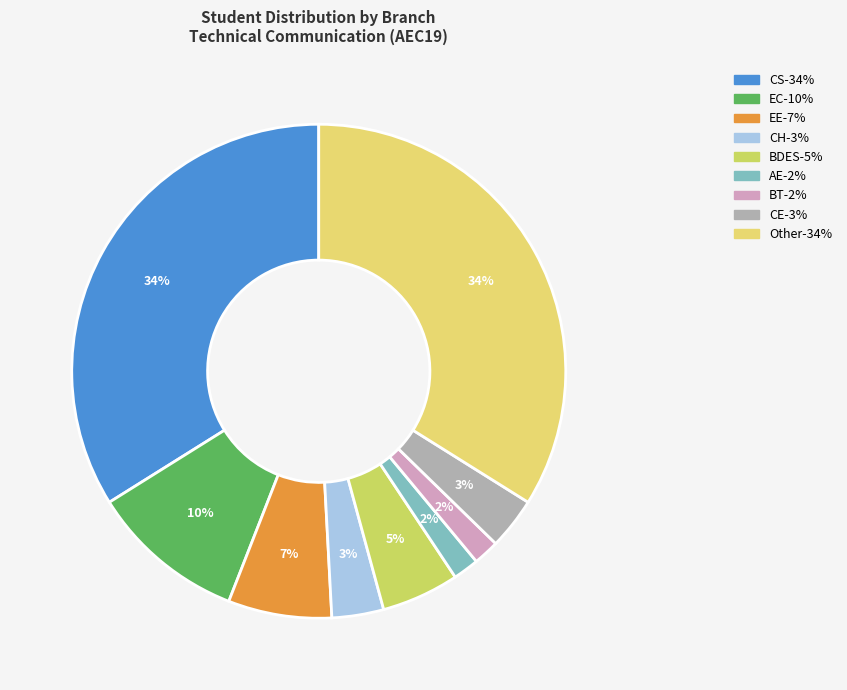

Is there a majority slice in this chart?

No